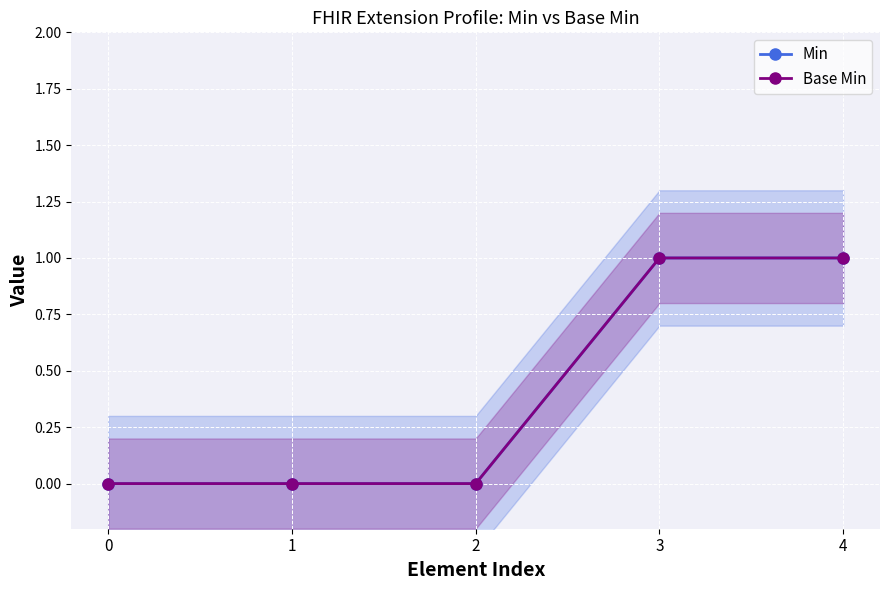

At how many categories does at least one series exceed 0?

2